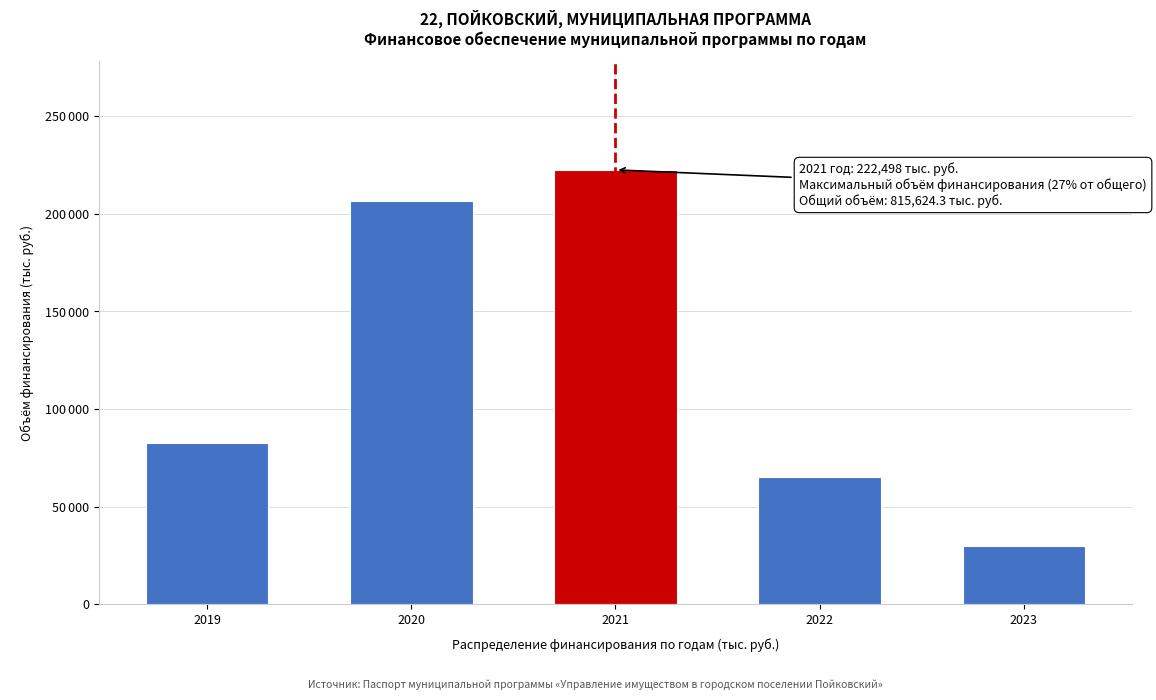

Does the chart contain any negative values?

No